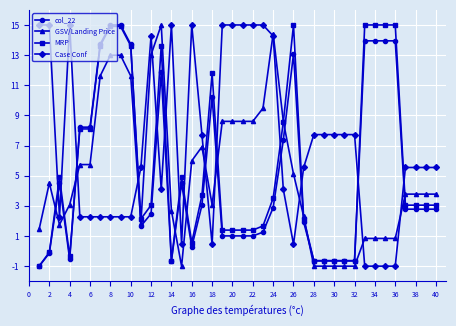

True or false: MRP and Case Conf intersect in this chart.

True